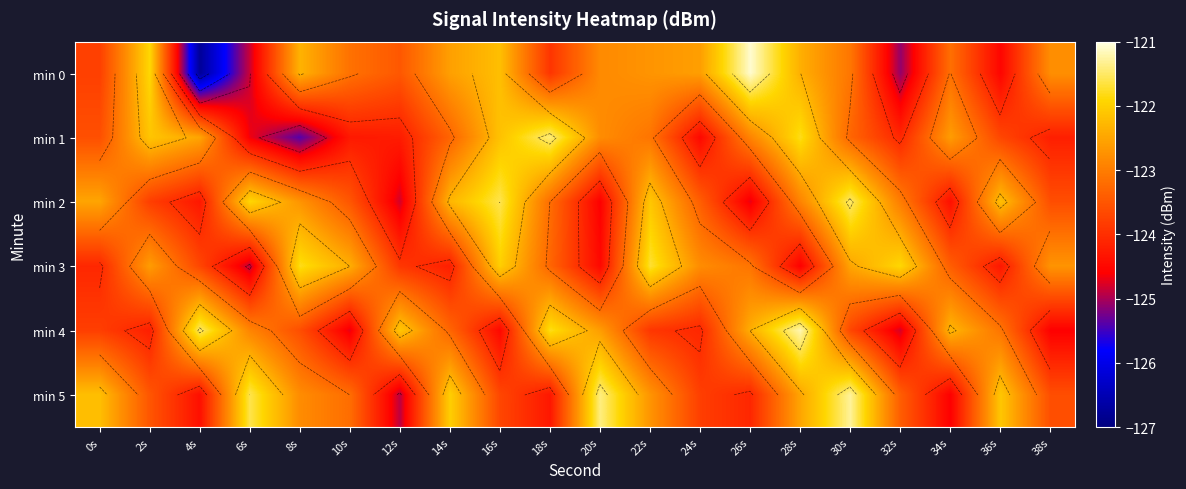

Which category has the lowest value in the min 3 series?

6s